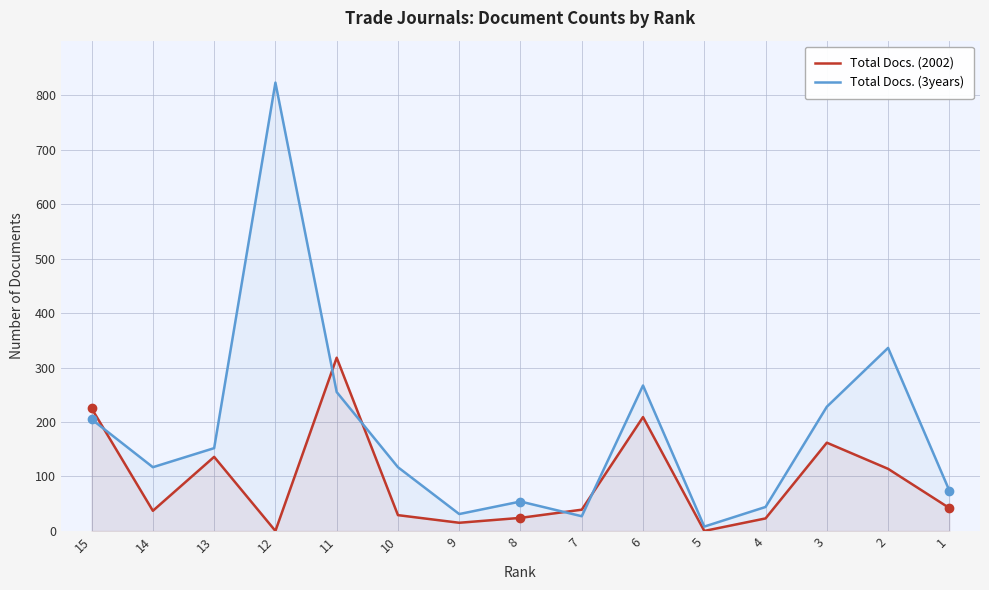

How many times do Total Docs. (2002) and Total Docs. (3years) cross each other?

5